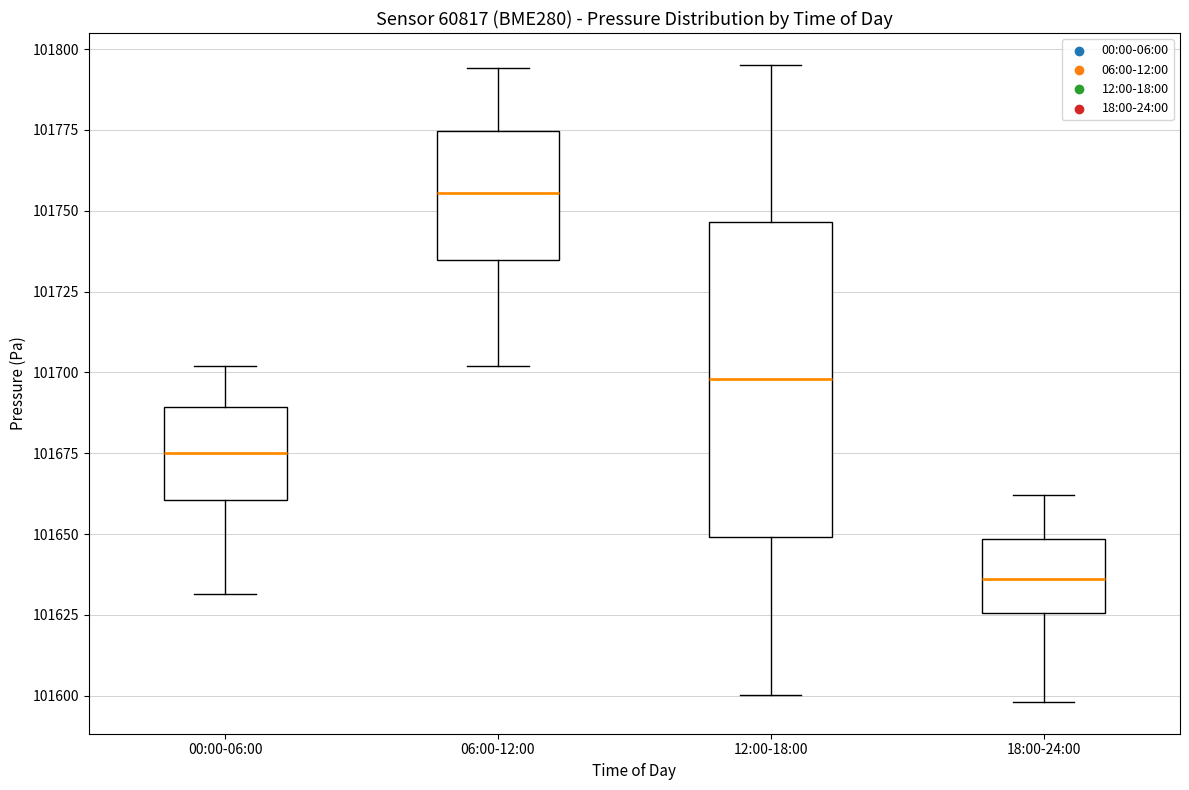

Which box's median line is the lowest?

18:00-24:00